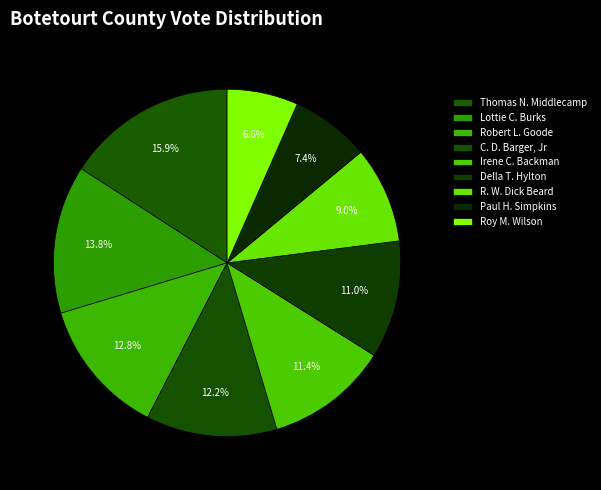

Does R. W. Dick Beard account for over 50% of the chart?

No